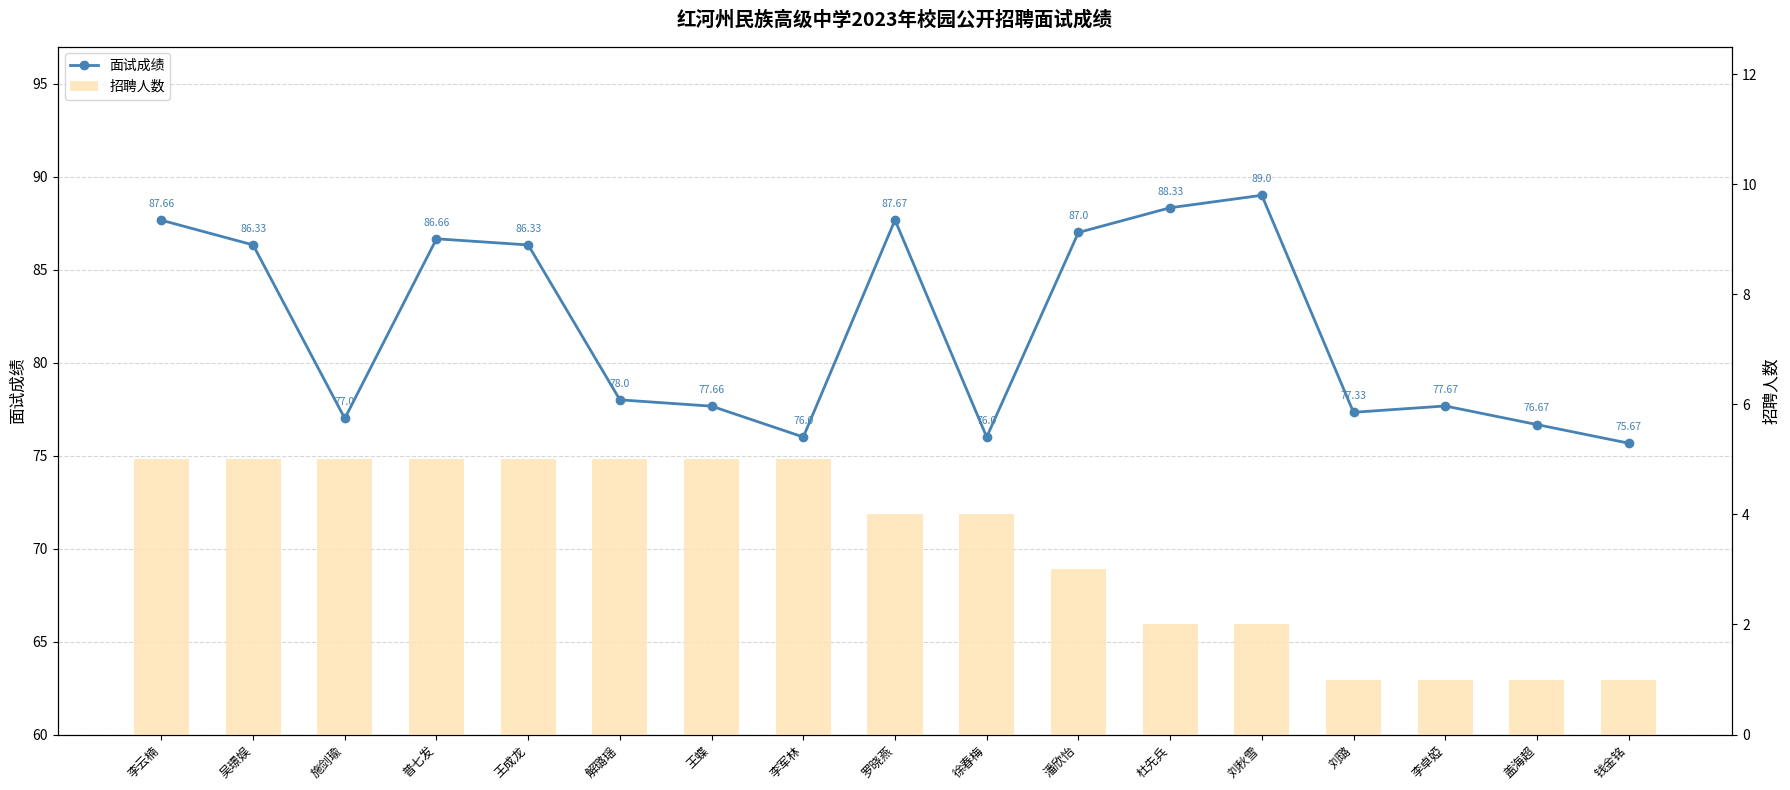

Is it true that 面试成绩 equals 24.1 at 李云楠?

False